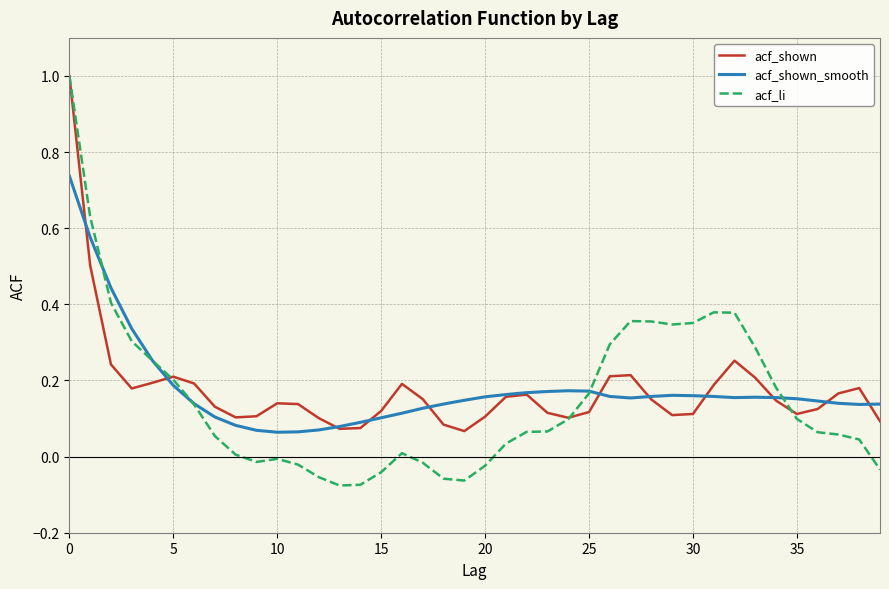

What is the greatest value displayed?

1.0